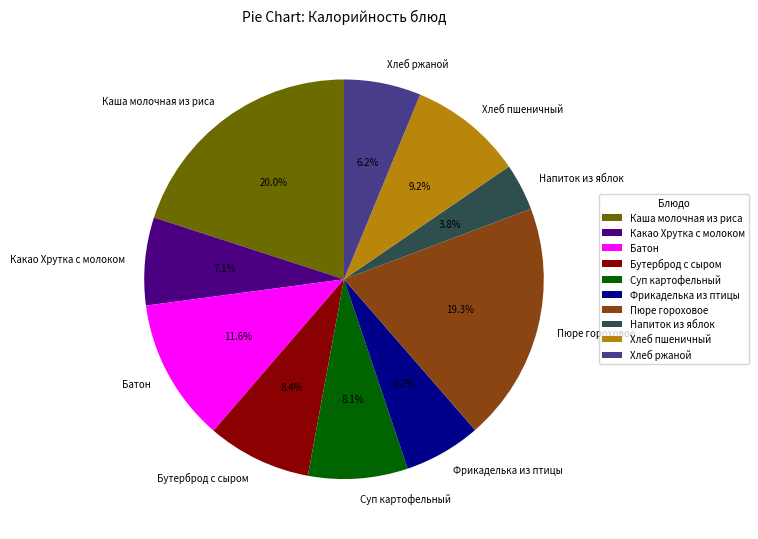

Count the number of slices in the pie.

10